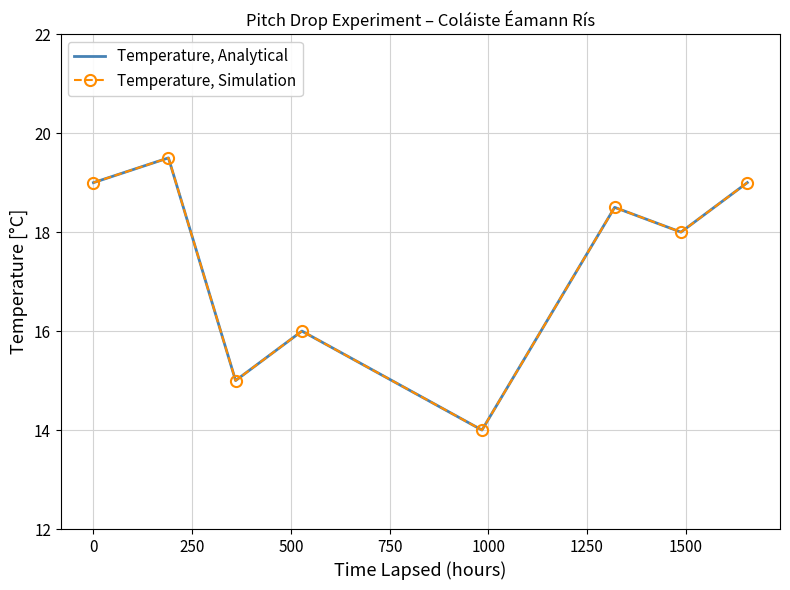

True or false: Temperature, Analytical and Temperature, Simulation intersect in this chart.

False